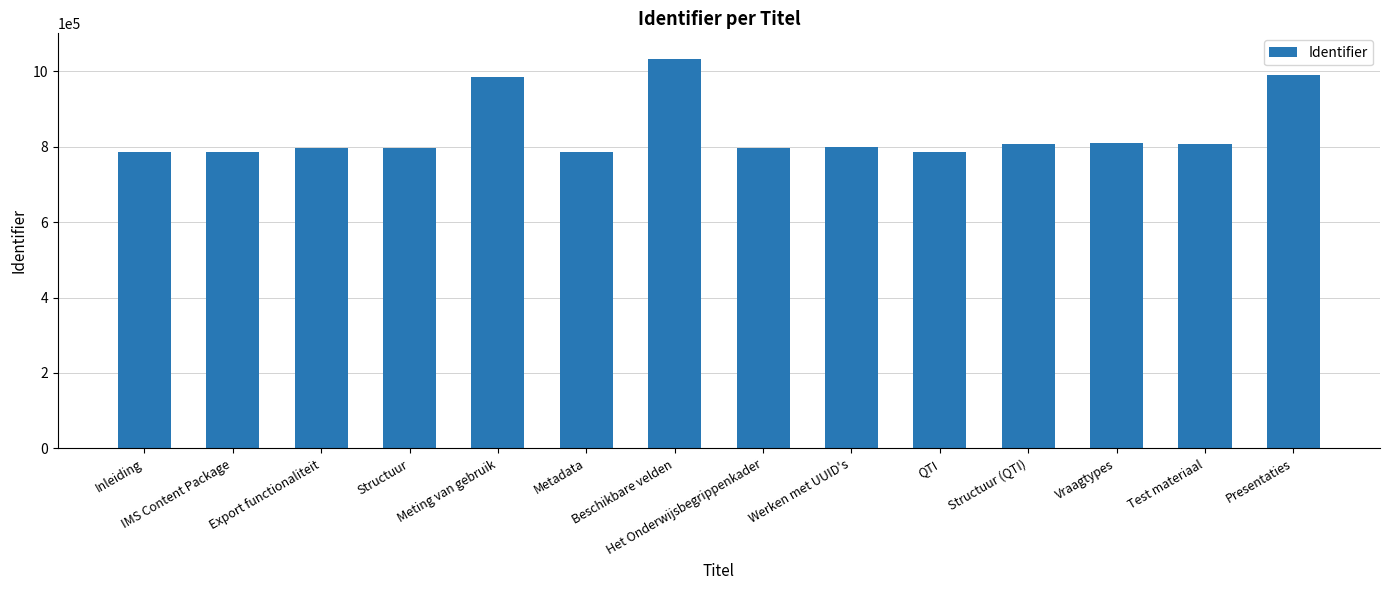

Approximately how many times larger is the value at Beschikbare velden compared to Export functionaliteit?

1.3